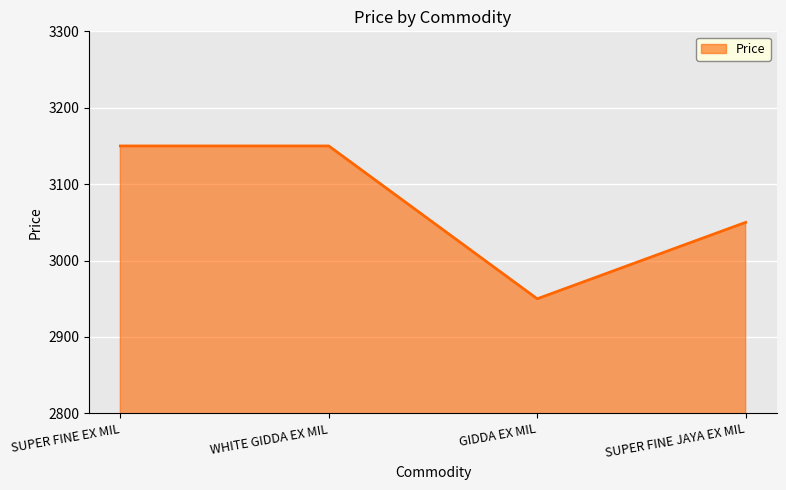

Read the value at SUPER FINE EX MIL, to the nearest 10.

3150